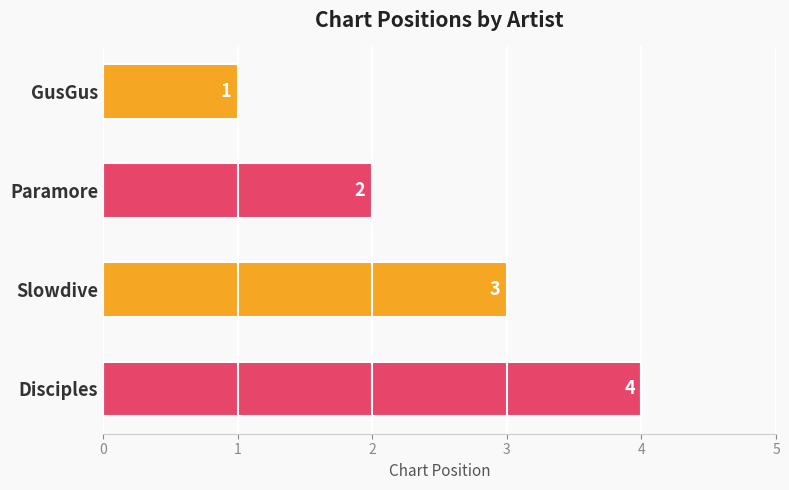

List the labels in order of value, smallest first.

GusGus, Paramore, Slowdive, Disciples